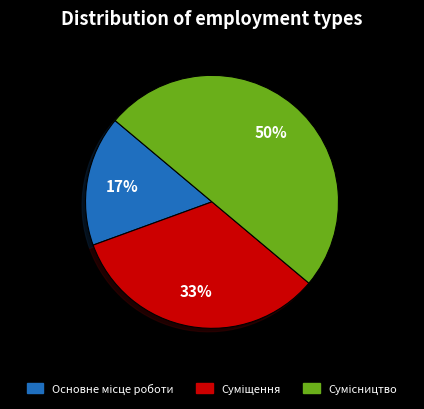

To the nearest percent, what is the difference between the largest and smallest slice percentages?

33%